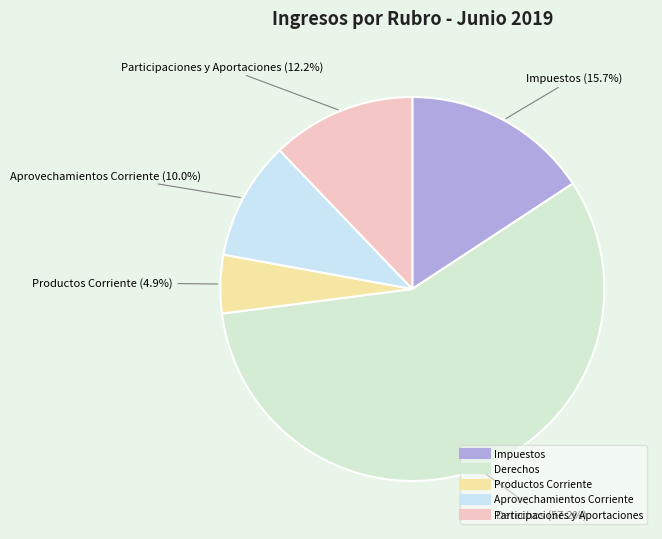

To the nearest percent, what percentage of the pie is Impuestos?

16%